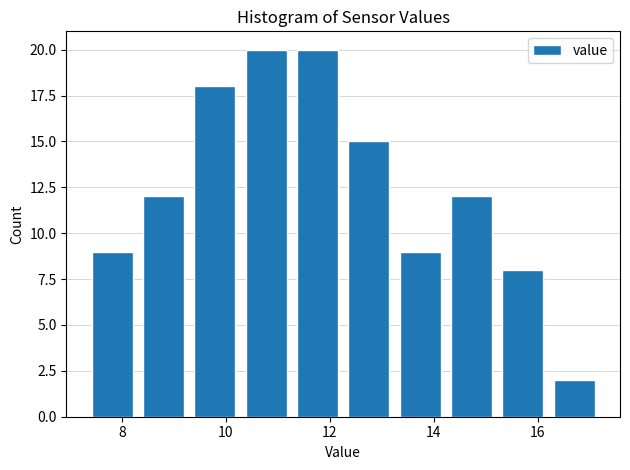

How tall is the bar that spans 13.2 to 14.2 on the x-axis? Neither the bar edges nor the heights are printed on the chart, so give them approximately, as read against the axes.

9